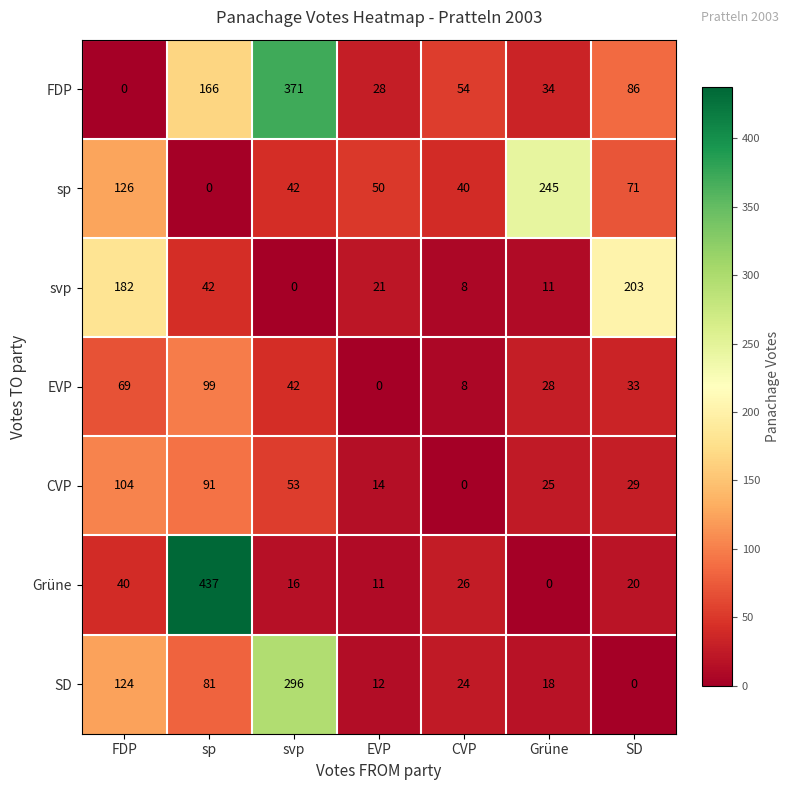

How many distinct data groups are displayed?

7